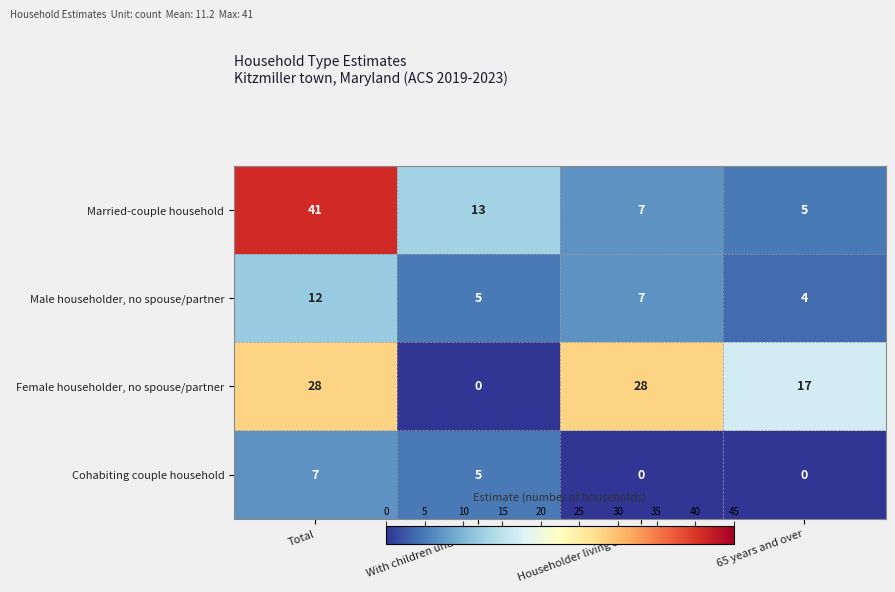

How many values in the Male householder, no spouse/partner series are below 7?

2